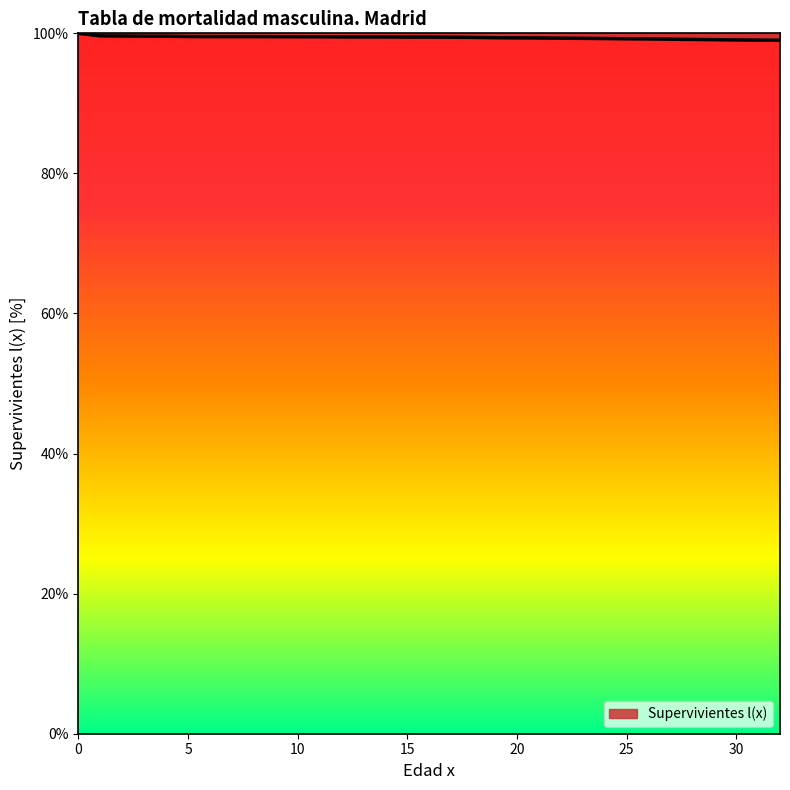

What is the smallest value displayed?

99.0